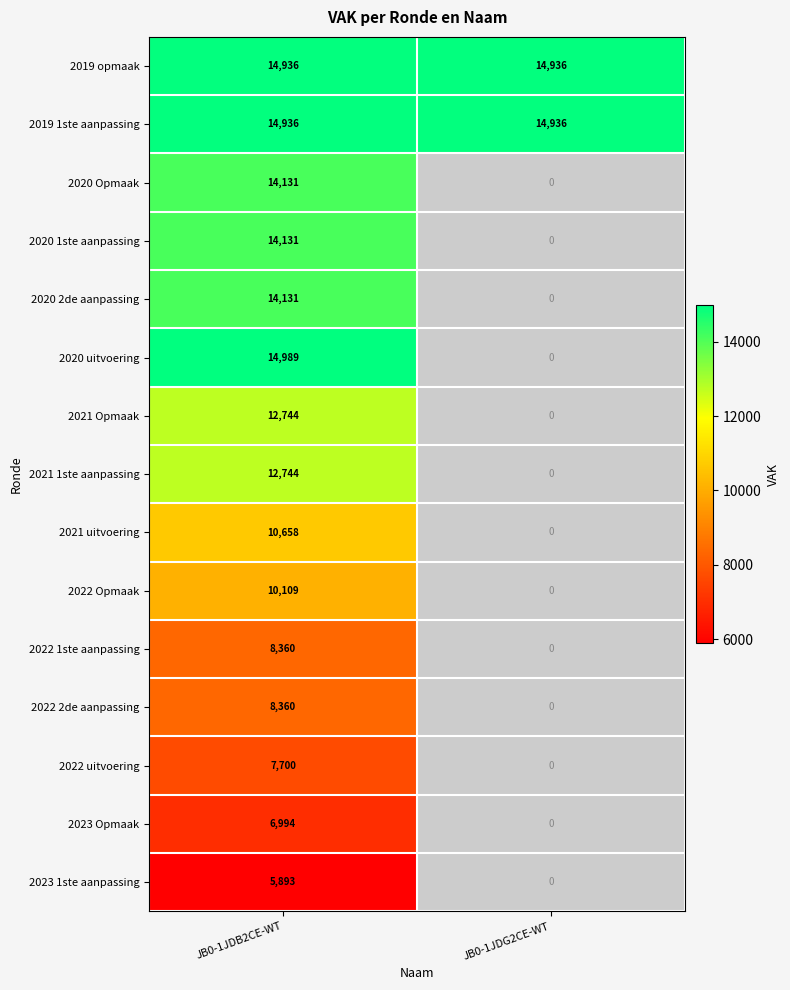

Is it true that 2019 opmaak equals 14936 at JB0-1JDB2CE-WT?

True